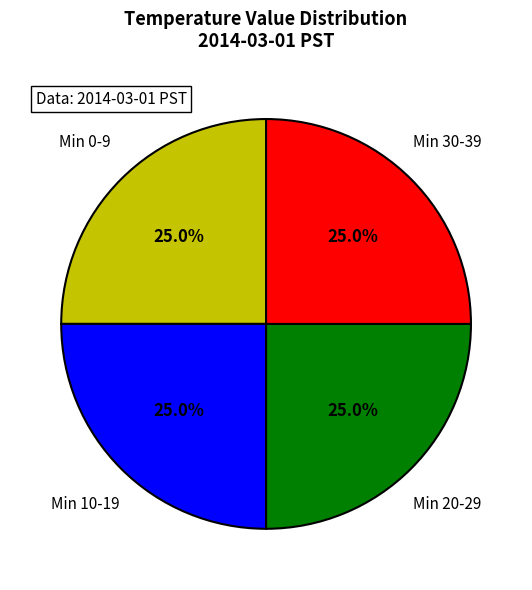

Combined, what portion of the pie is Min 30-39 and Min 20-29?

50.0%